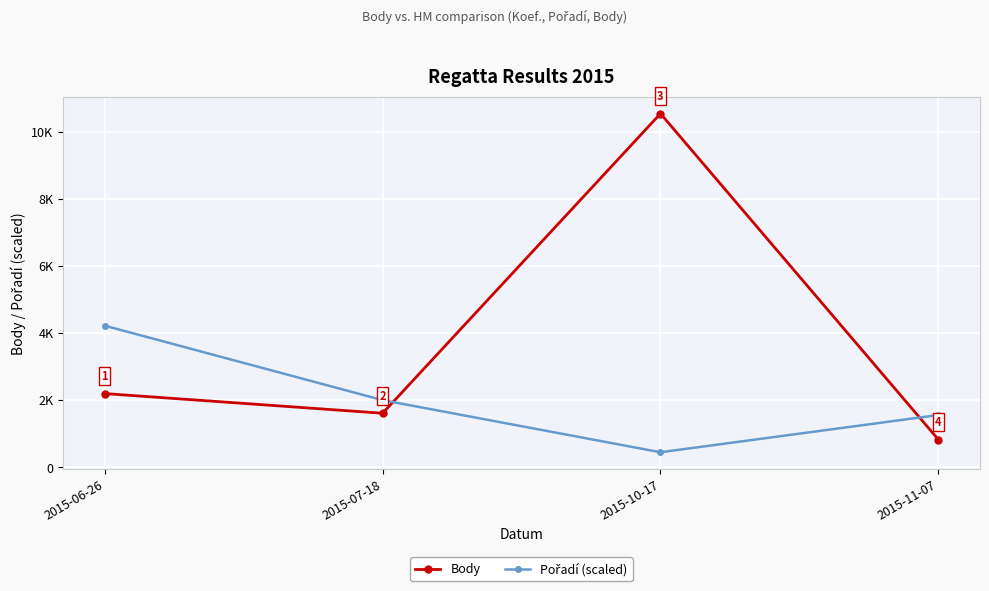

Does the chart have visible grid lines?

Yes